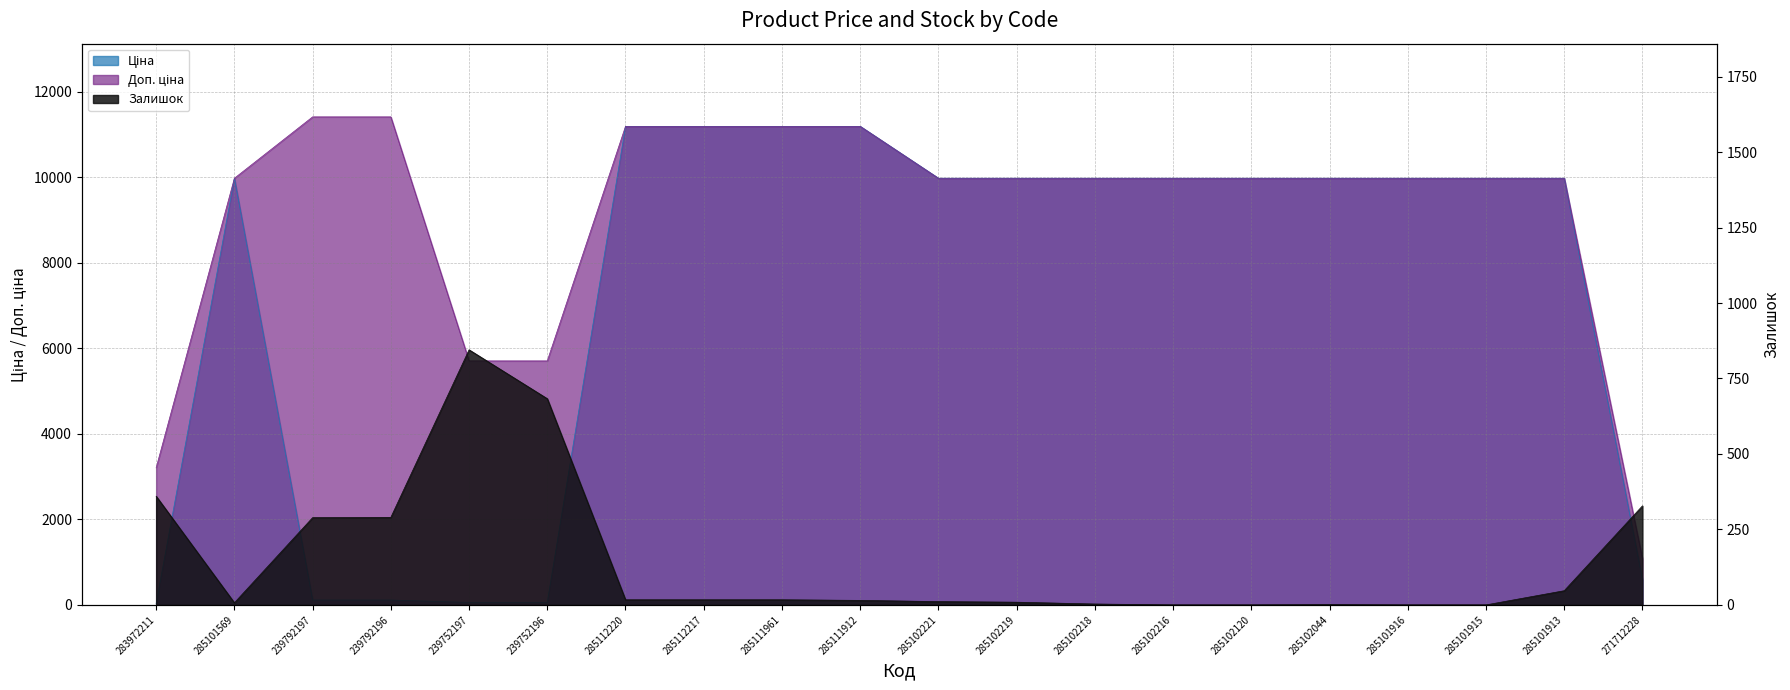

What is the value of the Ціна point at the 20th from the left?

589.9